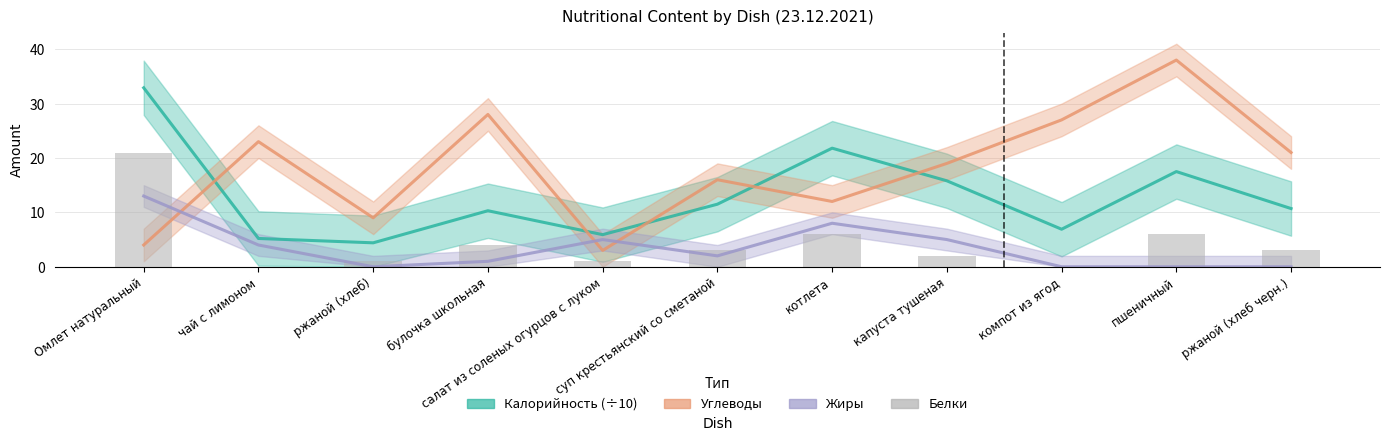

What is the maximum value shown in the chart?

38.0